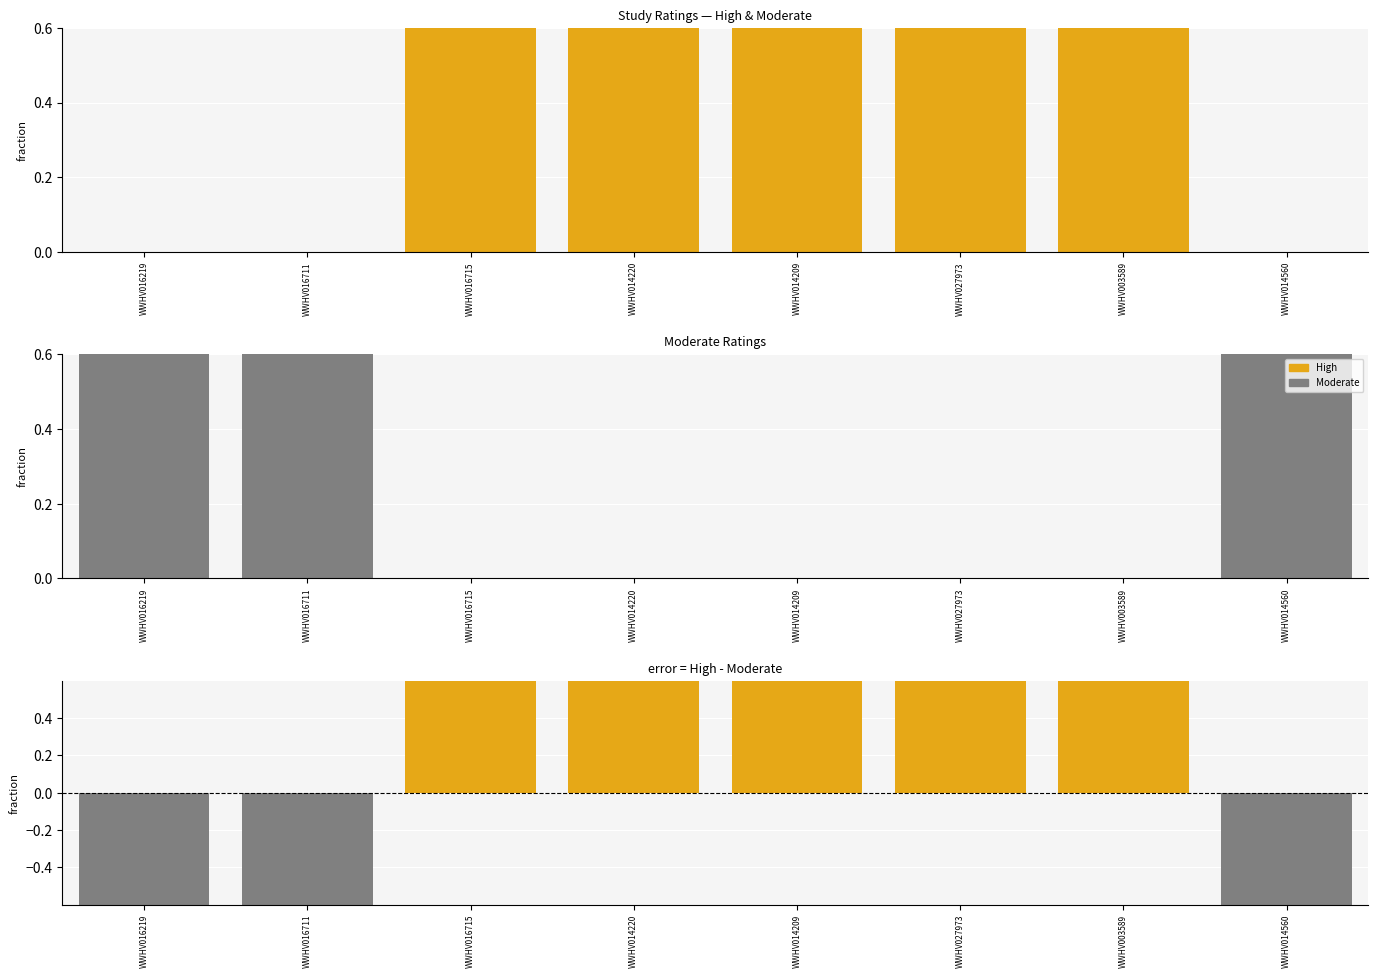

What is the total value across all series at WWHV003589?

2